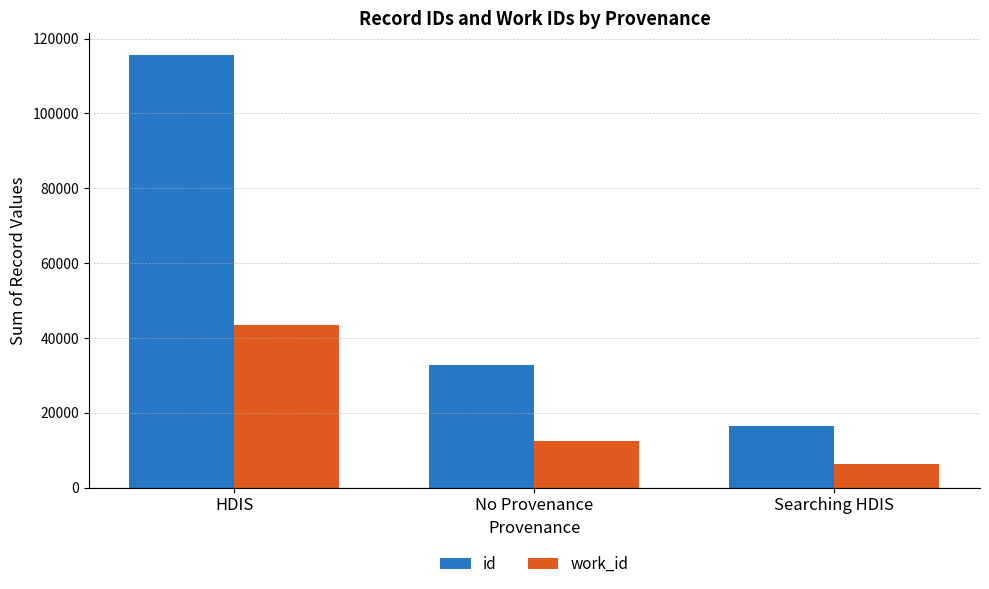

Reading right to left, list all the values displayed in this chart.

id: Searching HDIS=16388	No Provenance=32812	HDIS=115667
work_id: Searching HDIS=6198	No Provenance=12399	HDIS=43407